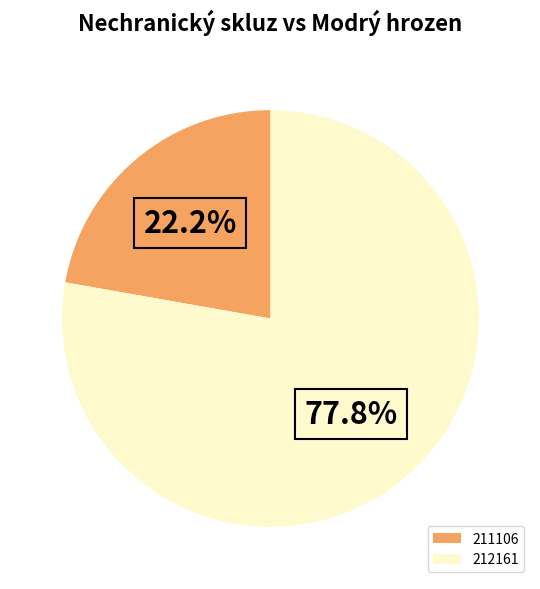

Which category has the biggest portion of the pie?

212161